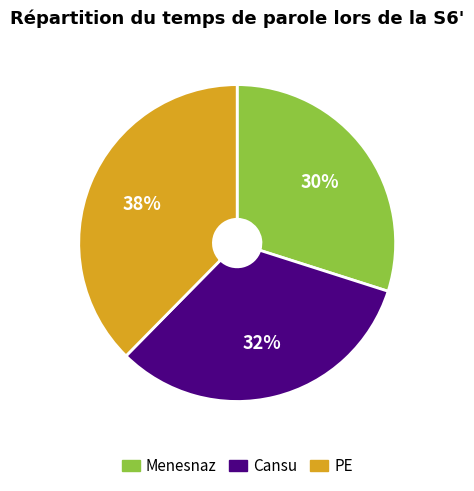

Which slice is the largest?

PE